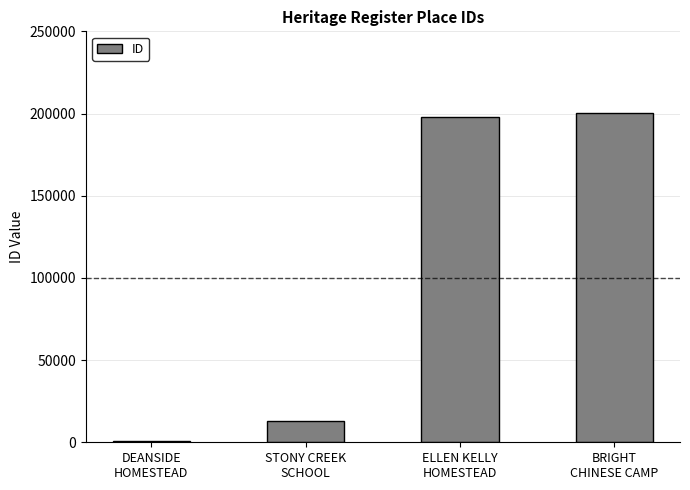

Reading left to right, list all the values displayed in this chart.

992	13024	197646	200291